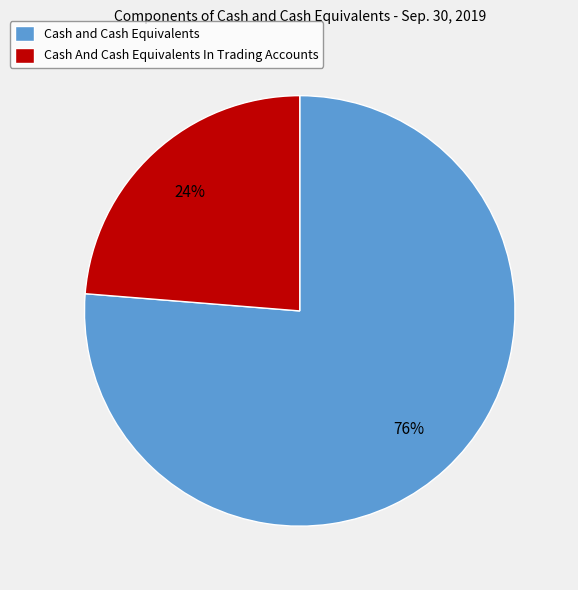

Is Cash And Cash Equivalents In Trading Accounts the majority of the pie?

No